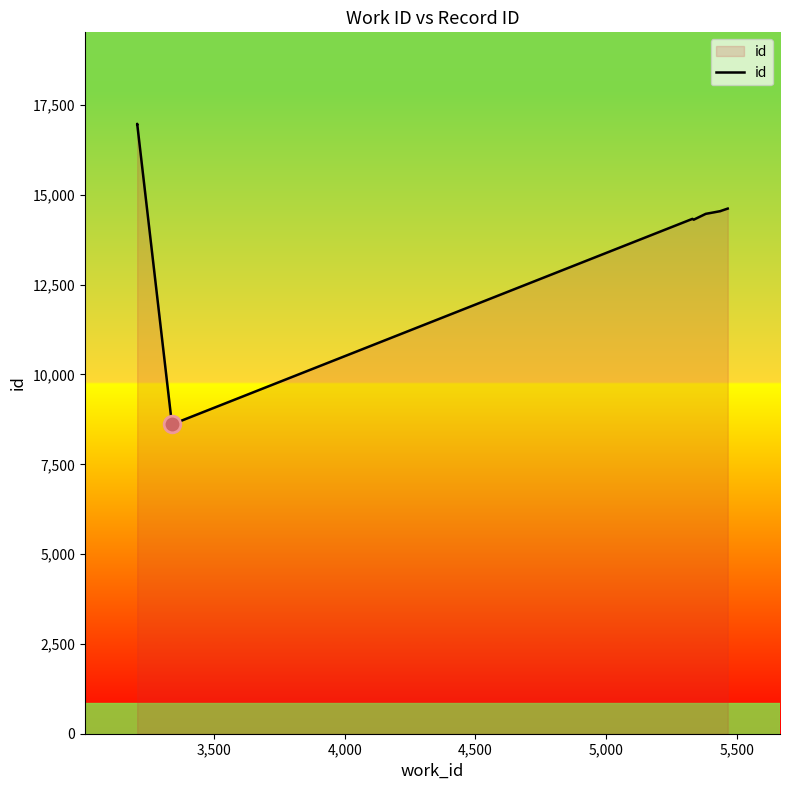

How many values exceed 14549?

4